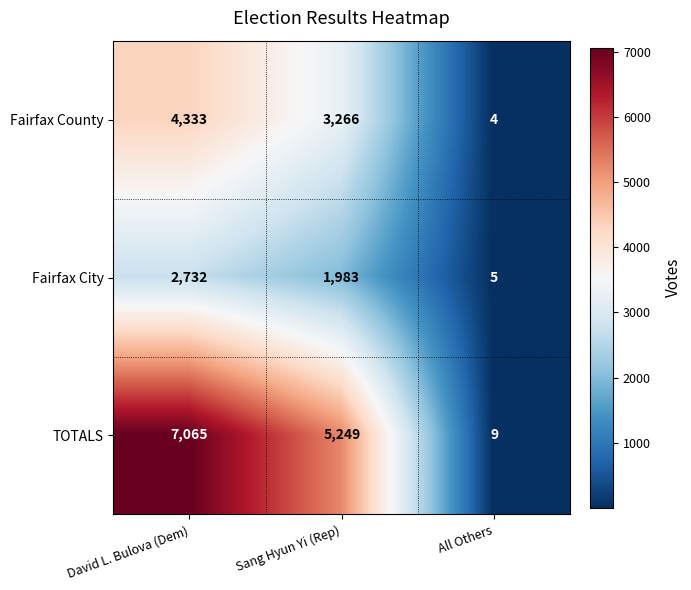

At which label is Fairfax City closest to 1368?

Sang Hyun Yi (Rep)